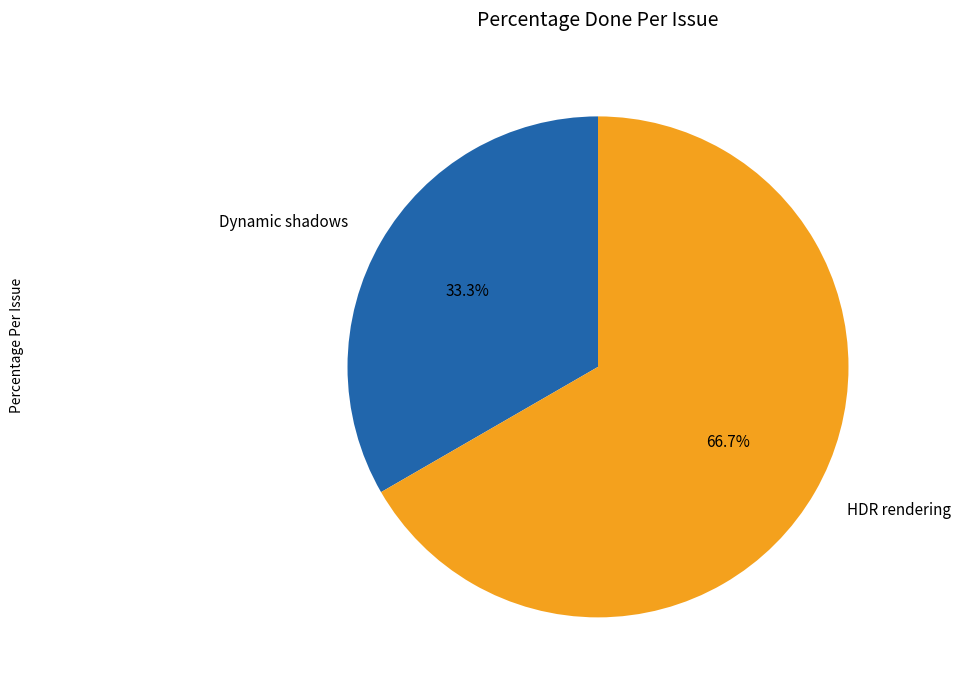

Does any single category account for the majority?

Yes